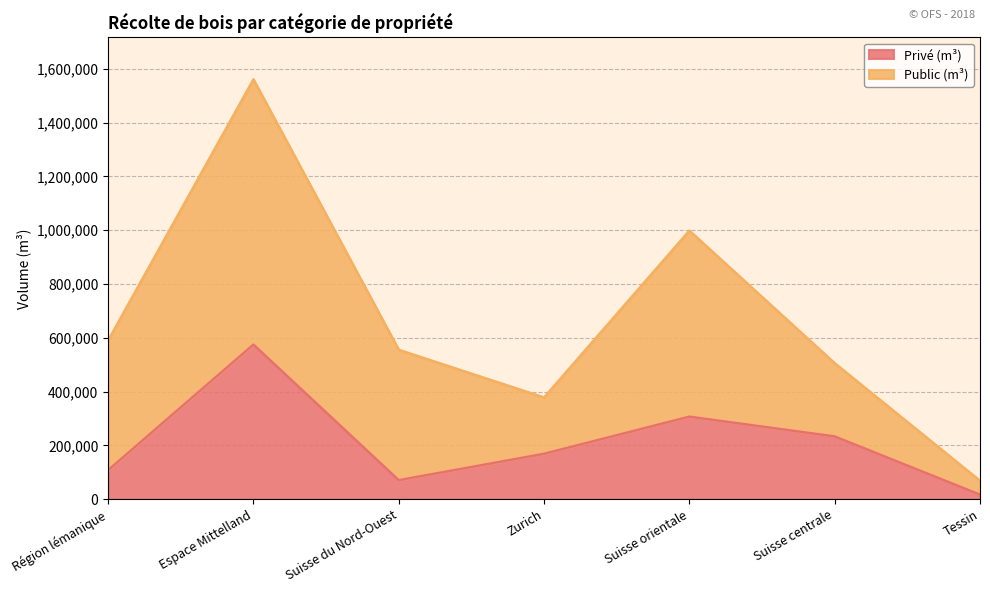

Read the value at Suisse centrale, to the nearest 50.

233500